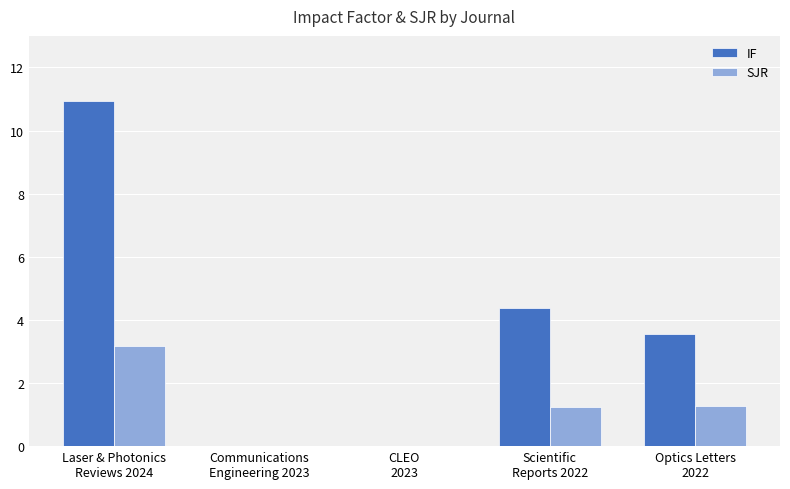

Which series has the largest total across all categories?

IF